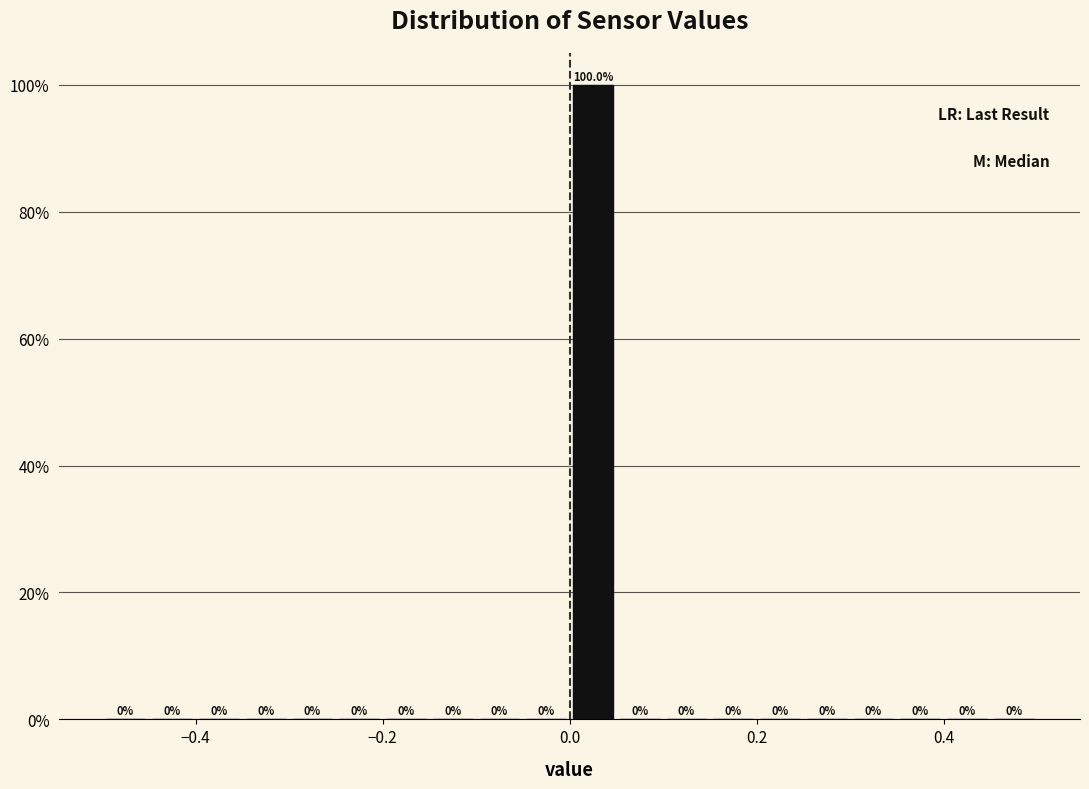

Around what value on the x-axis is the tallest bar? Give the approximate position of its centre, as read against the axis.

0.02